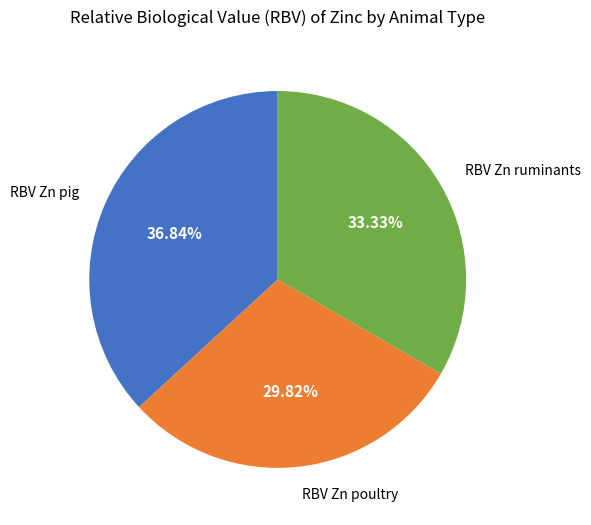

How many slices are in this pie chart?

3